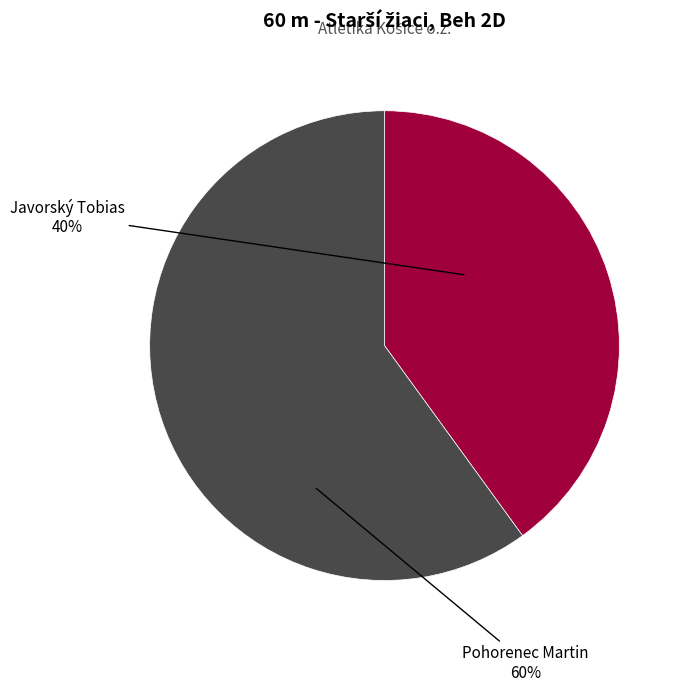

Is there any slice that represents more than half of the pie?

Yes